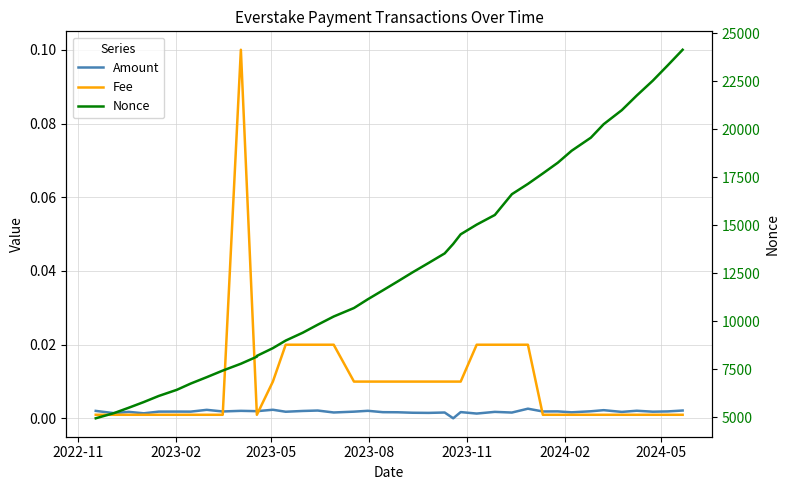

What is the difference between the maximum and minimum values in the Fee series?

0.1